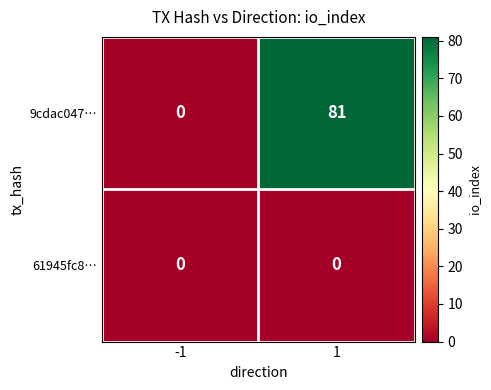

What is the total value across all series at 1?

81